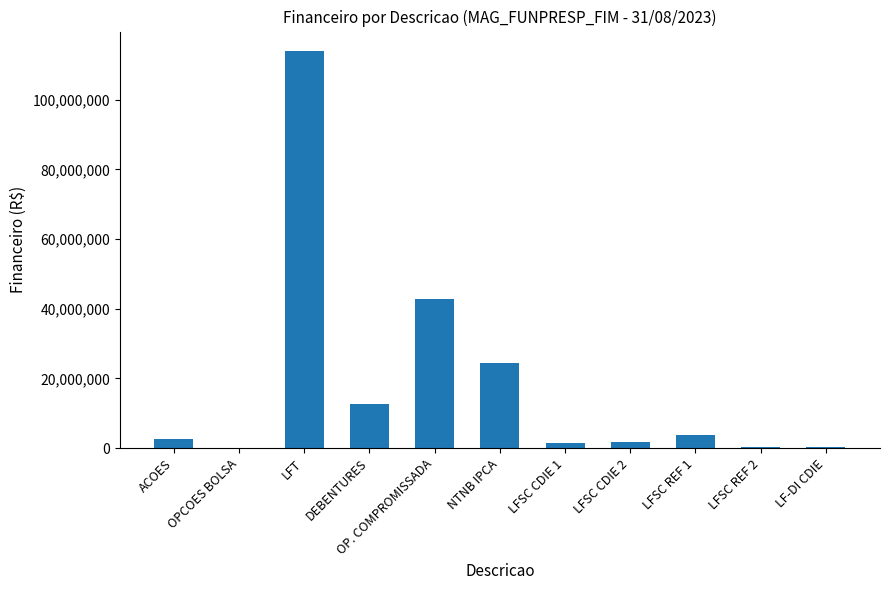

Where does the data first go above 2551024?

ACOES